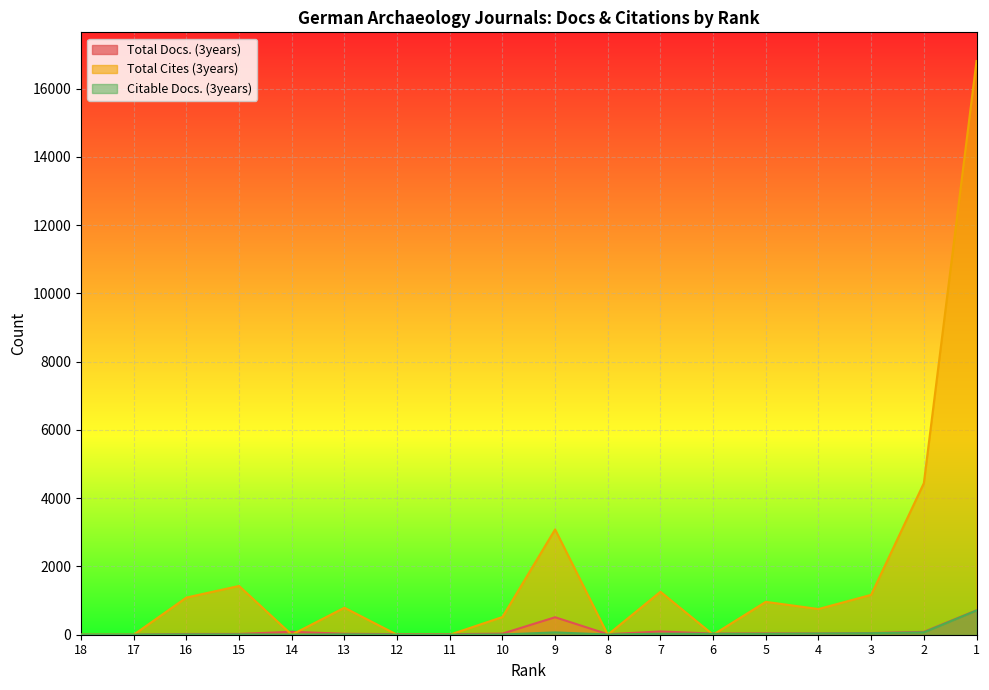

Reading left to right, what are all the values shown in this chart?

Total Docs. (3years): 0	0	22	23	86	28	18	16	32	512	15	95	34	40	37	50	83	715
Total Cites (3years): 0	0	1089	1429	0	791	0	0	519	3086	0	1259	0	963	753	1169	4440	16811
Citable Docs. (3years): 3	3	10	9	4	11	4	3	7	68	7	29	26	27	35	44	70	710